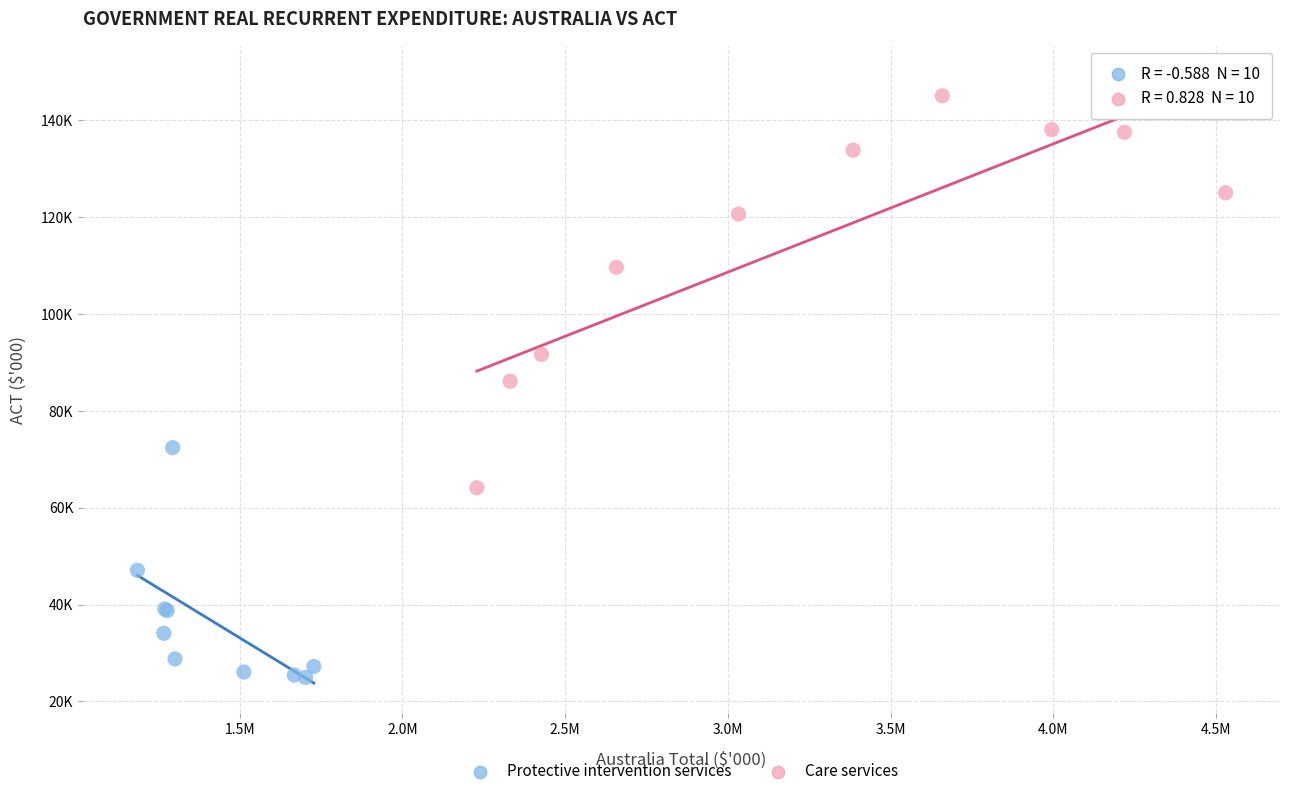

Which series contains the highest Y value?

Care services